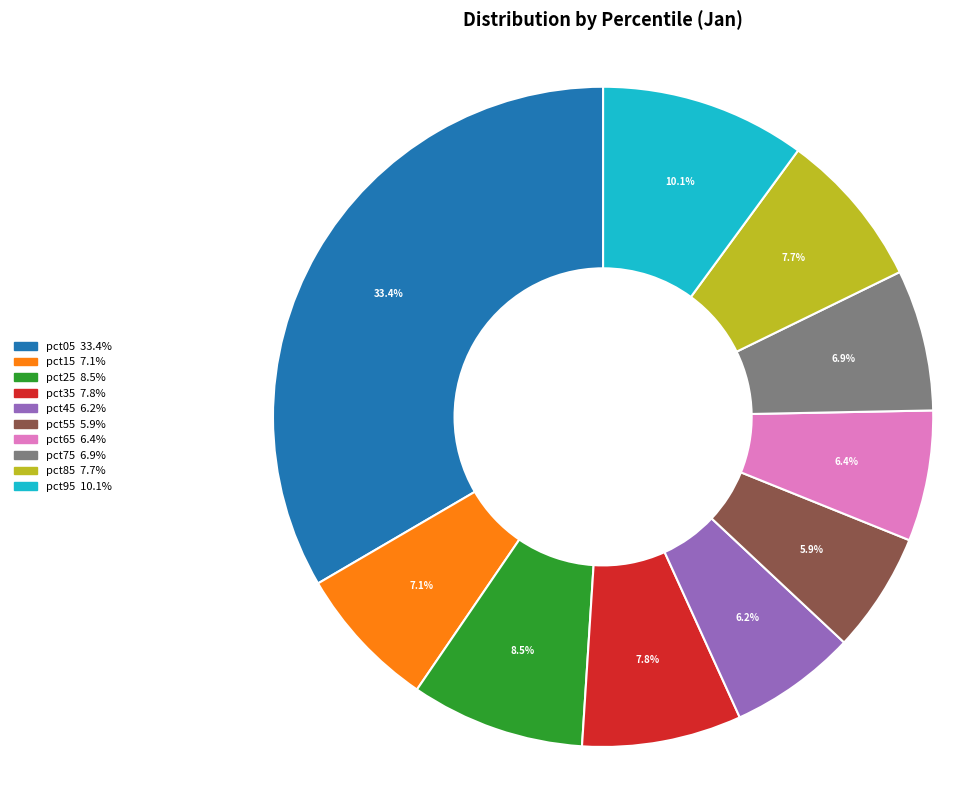

Which has a higher value, pct05 or pct55?

pct05